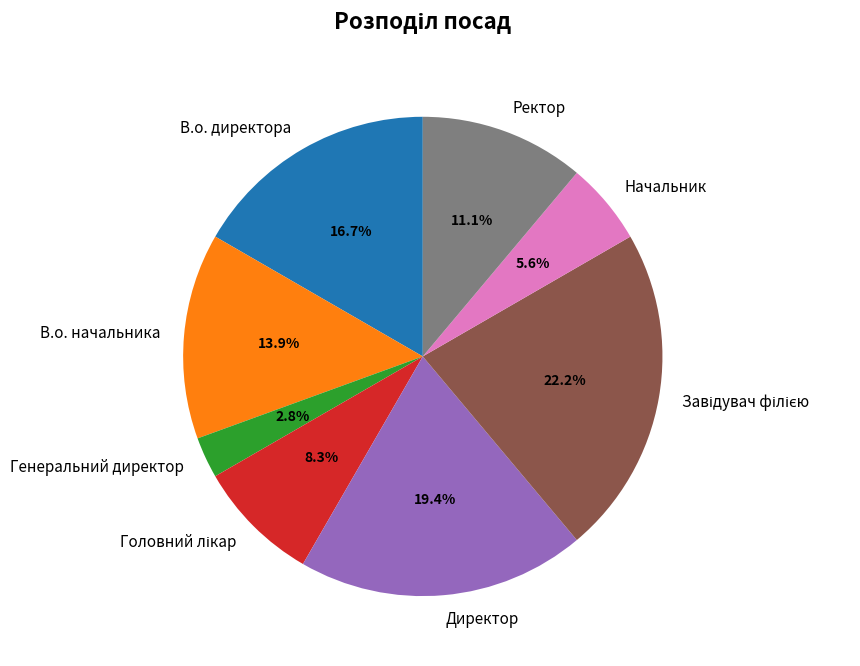

To the nearest percent, what is the difference between the largest and smallest slice percentages?

19%